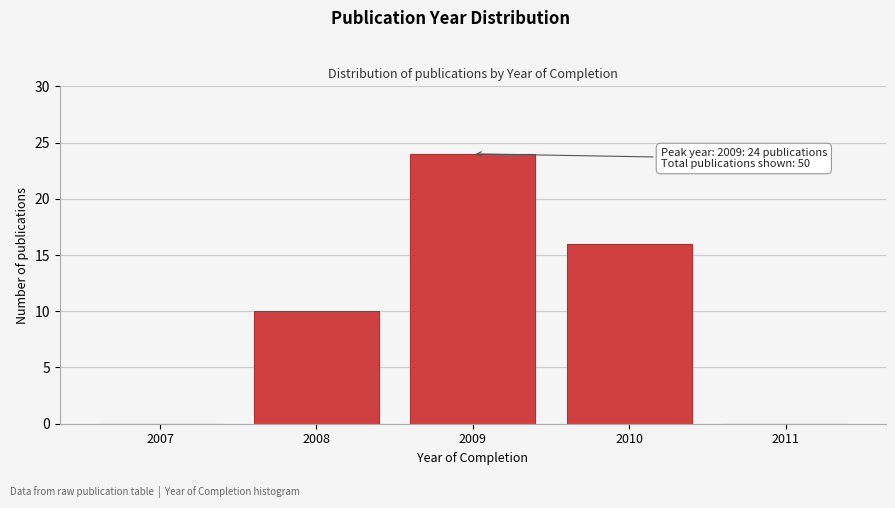

Reading left to right, what are all the values shown in this chart?

2007=0	2008=10	2009=24	2010=16	2011=0